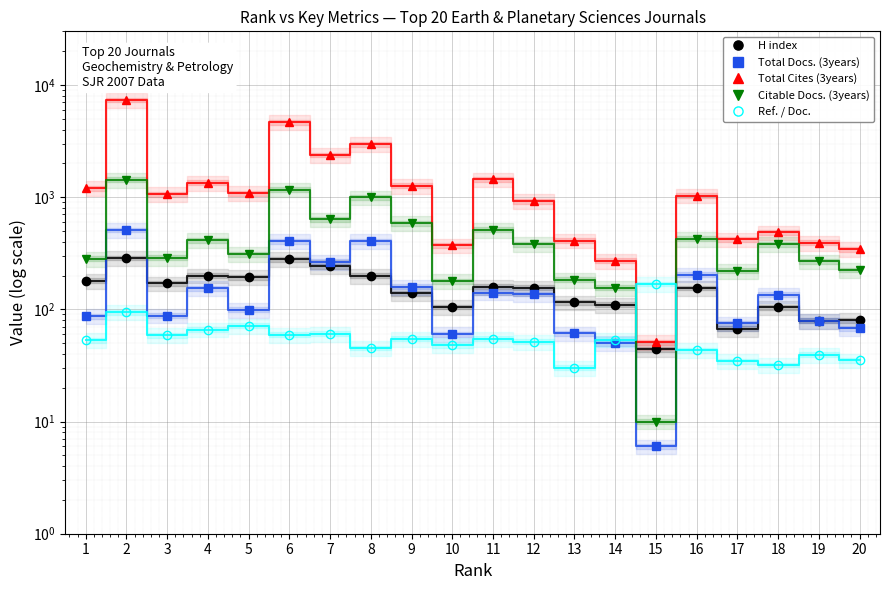

Reading left to right, extract all data points from this chart.

H index: 1=180.0	2=287.0	3=170.0	4=200.0	5=193.0	6=280.0	7=241.0	8=199.0	9=139.0	10=105.0	11=159.0	12=156.0	13=115.0	14=110.0	15=44.0	16=155.0	17=67.0	18=104.0	19=79.0	20=80.0
Total Docs. (3years): 1=87.0	2=509.0	3=88.0	4=154.0	5=99.0	6=406.0	7=265.0	8=406.0	9=159.0	10=60.0	11=141.0	12=137.0	13=61.0	14=50.0	15=6.0	16=204.0	17=75.0	18=135.0	19=79.0	20=68.0
Total Cites (3years): 1=1198.0	2=7345.0	3=1059.0	4=1345.0	5=1084.0	6=4648.0	7=2374.0	8=2967.0	9=1260.0	10=371.0	11=1437.0	12=917.0	13=410.0	14=271.0	15=51.0	16=1032.0	17=420.0	18=485.0	19=392.0	20=344.0
Citable Docs. (3years): 1=282.0	2=1427.0	3=288.0	4=413.0	5=310.0	6=1167.0	7=633.0	8=993.0	9=585.0	10=178.0	11=513.0	12=381.0	13=183.0	14=156.0	15=10.0	16=426.0	17=221.0	18=381.0	19=267.0	20=224.0
Ref. / Doc.: 1=52.9	2=94.2	3=59.0	4=66.0	5=71.4	6=59.5	7=60.6	8=45.3	9=54.7	10=47.9	11=54.6	12=51.5	13=30.2	14=53.7	15=168.2	16=43.1	17=34.5	18=31.9	19=39.4	20=35.0